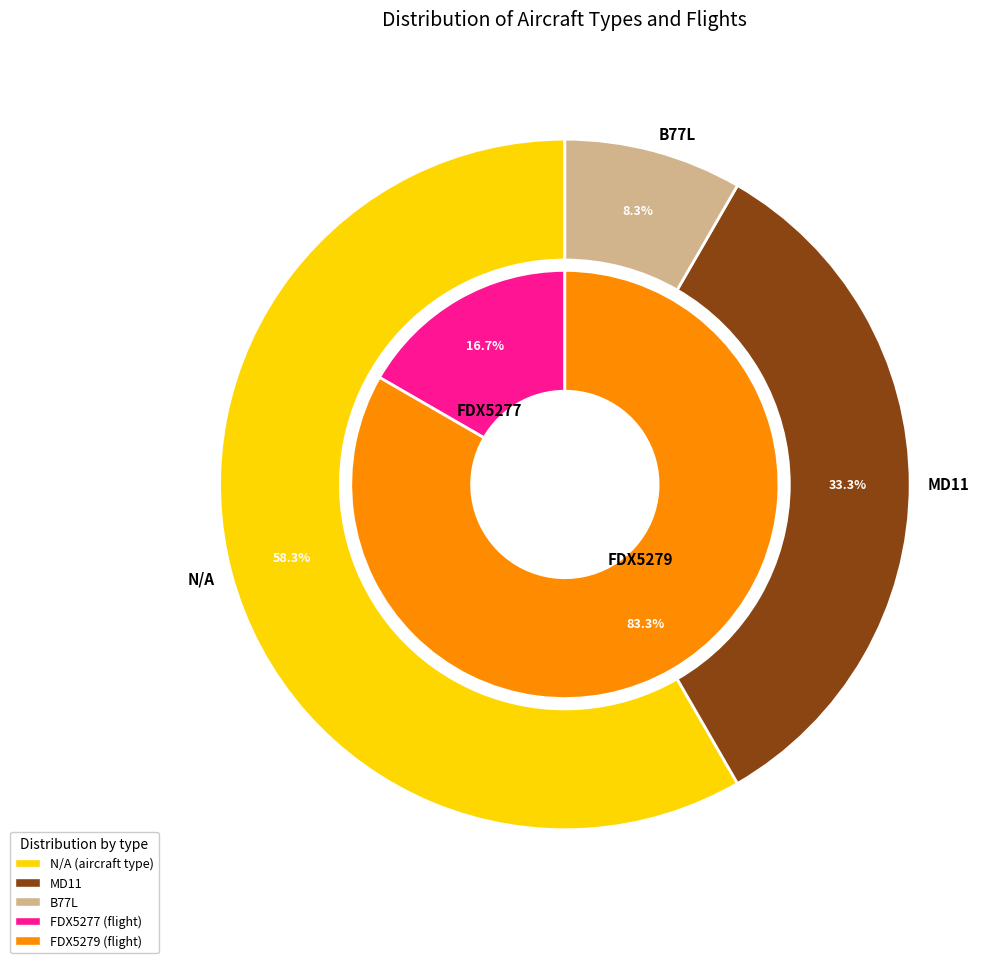

The 10 slice represents 8% of the pie. True or false?

True